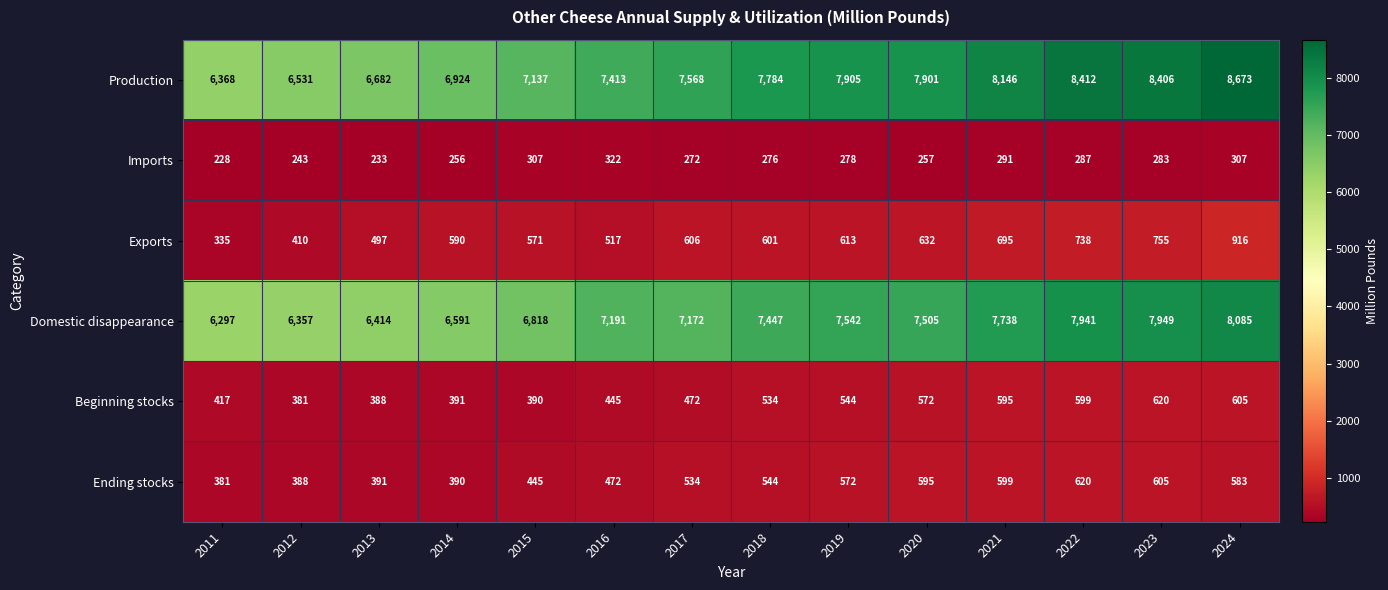

What value does the Beginning stocks series have at 2012?

381